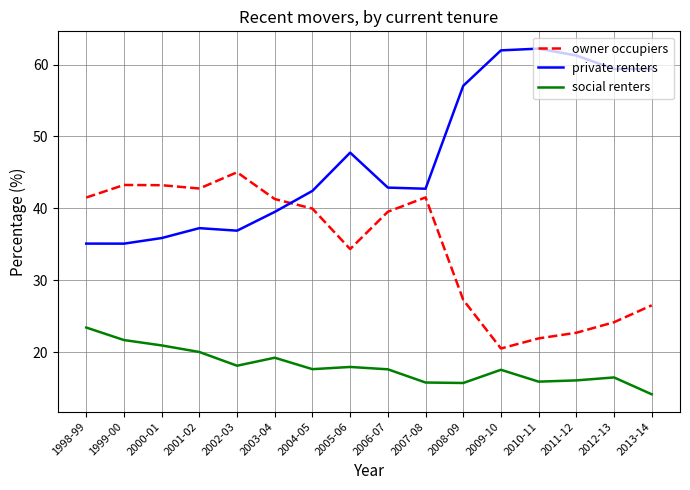

Where do owner occupiers and private renters first cross each other?

2003-04 and 2004-05